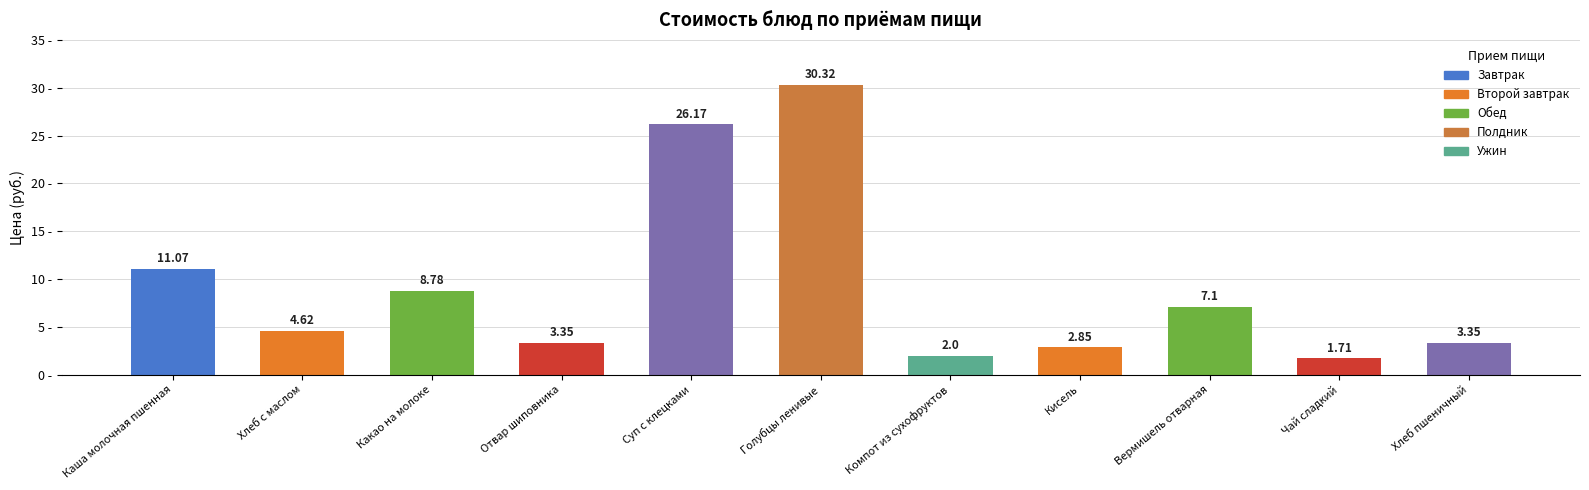

True or false: the data shows 4.0 at Кисель.

False